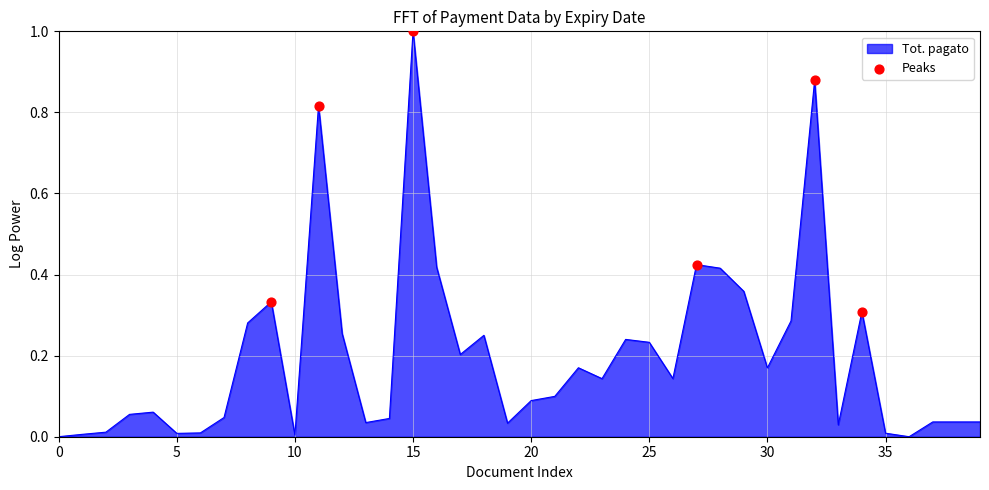

What is the difference between the maximum and minimum values?

1.0